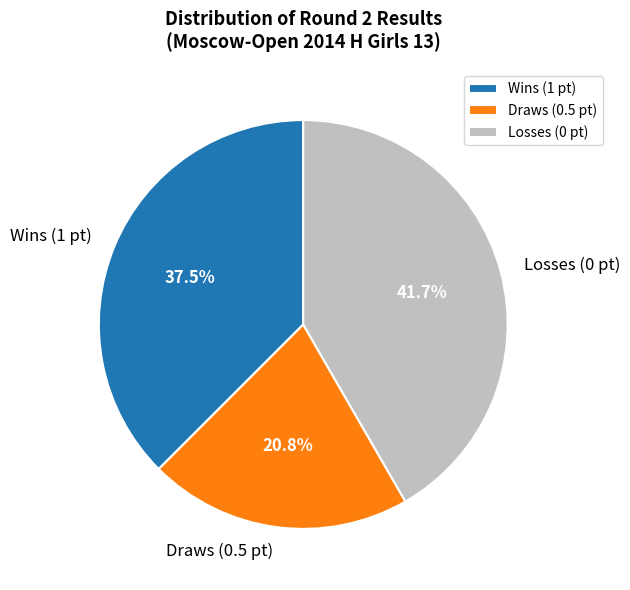

Is there any slice that represents more than half of the pie?

No